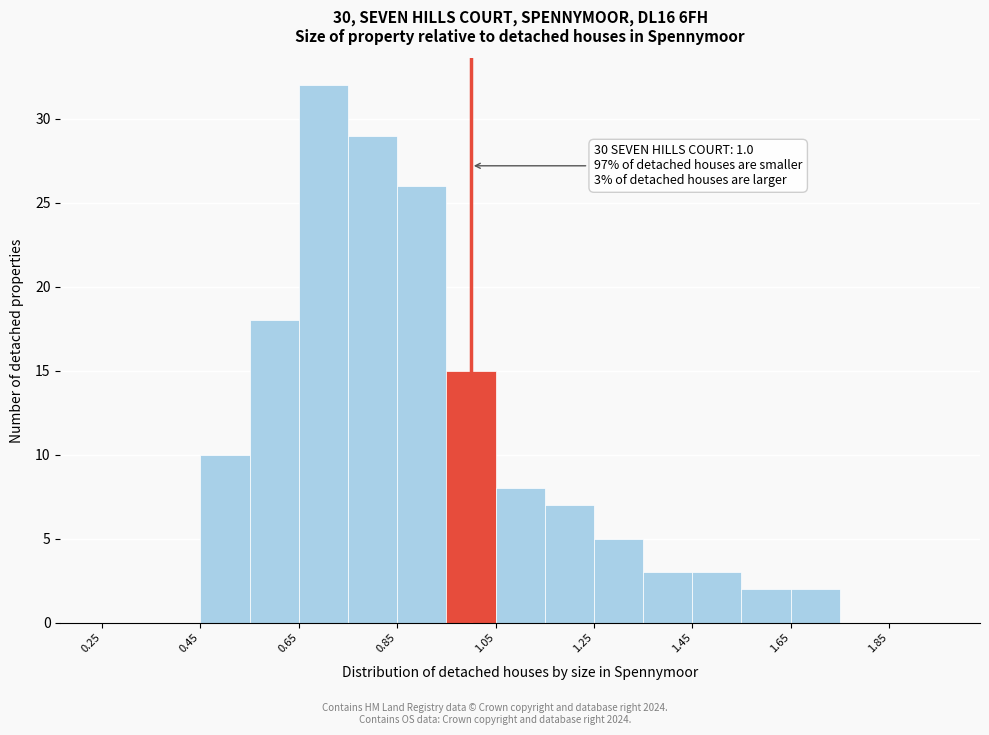

Over which range of the x-axis is the bar tallest?

0.65 to 0.75